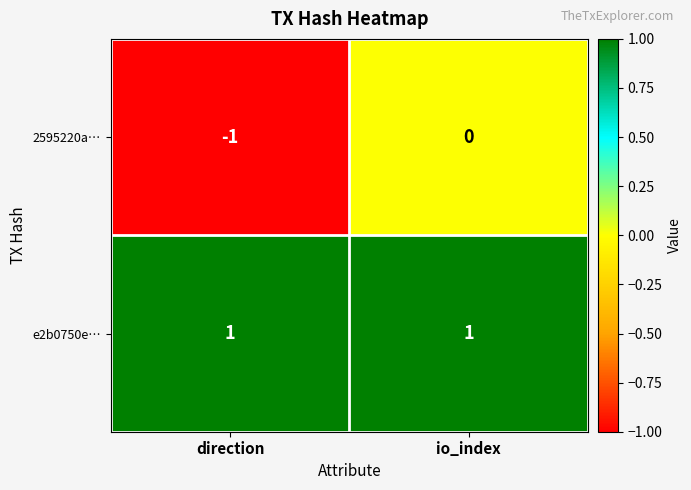

Rank the categories by 2595220a… value from highest to lowest.

io_index, direction